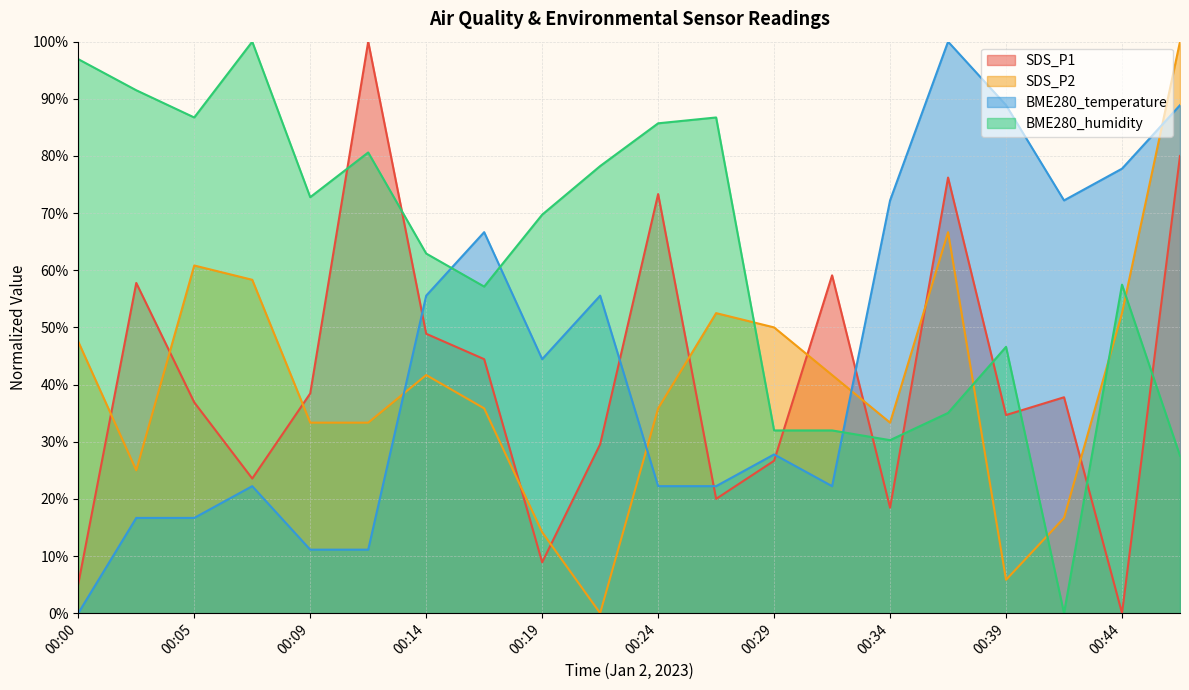

Which category has the highest value across all series?

00:12